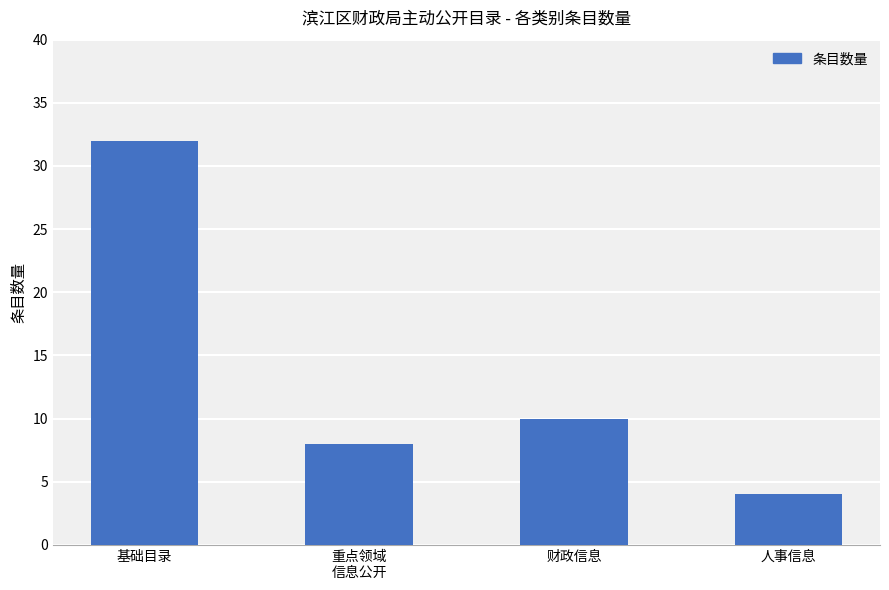

Reading left to right, extract all data points from this chart.

基础目录=32	重点领域
信息公开=8	财政信息=10	人事信息=4